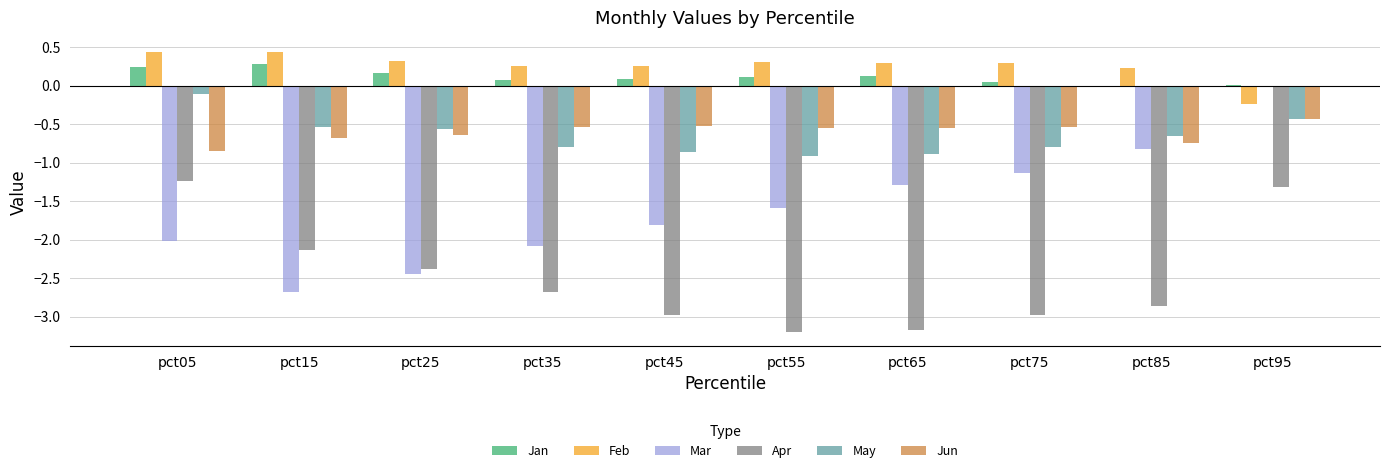

Is it true that Apr equals -2.1 at pct15?

True